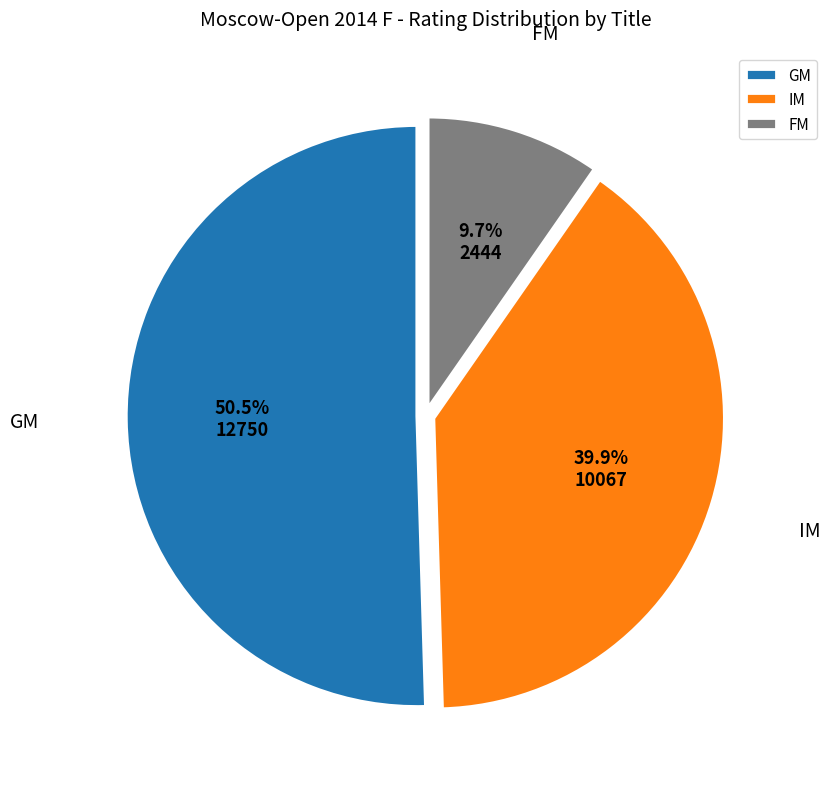

Is GM the majority of the pie?

Yes